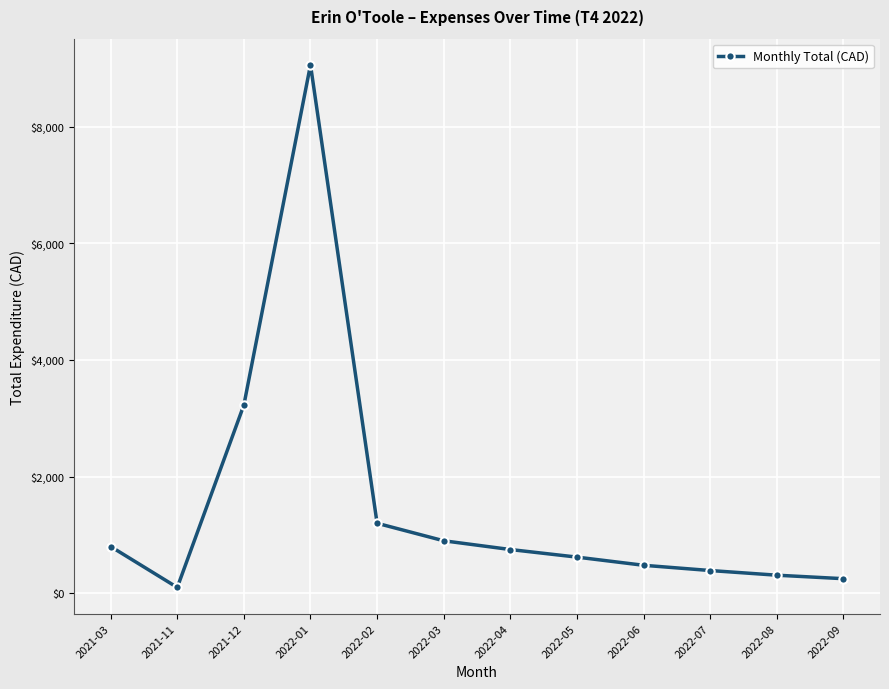

The chart shows a value of 620.0 at 2022-05. True or false?

True